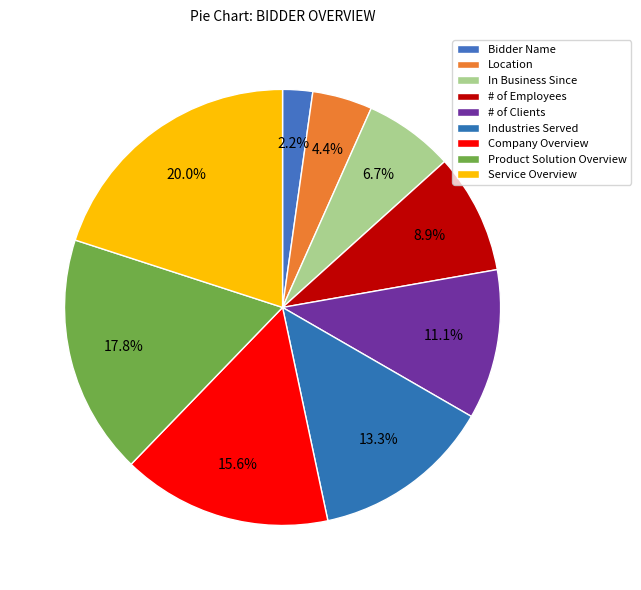

To the nearest percent, what portion does Company Overview represent?

16%